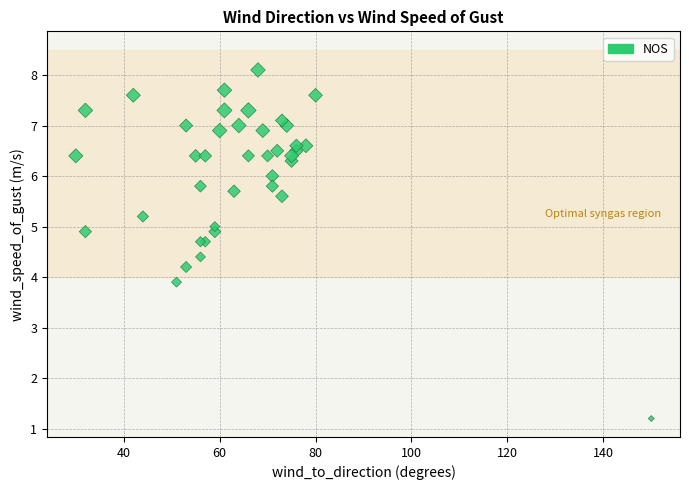

What Y value in the scatter plot is closest to 4?

3.9